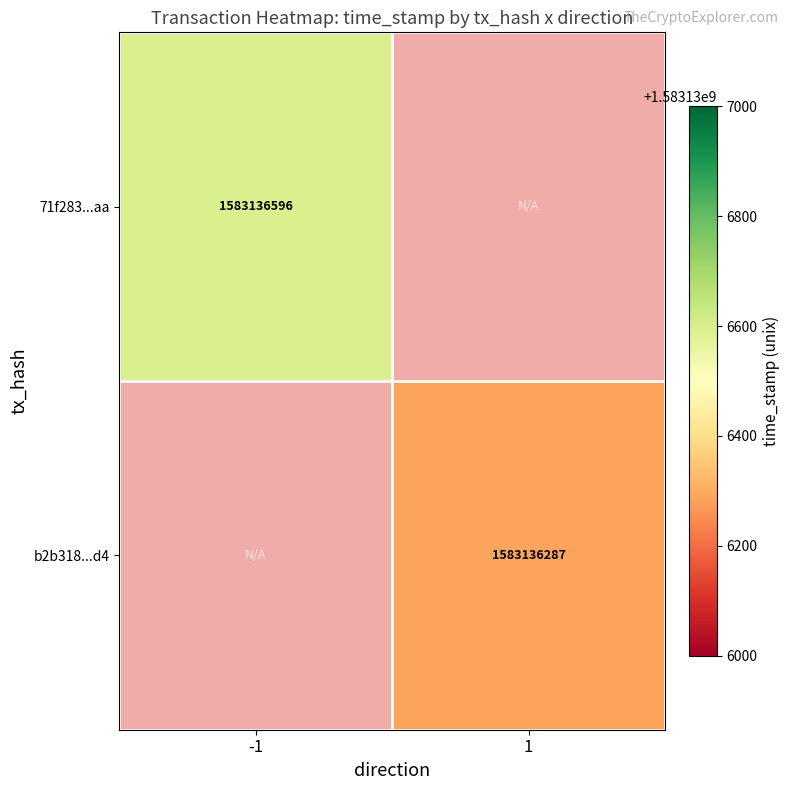

List the series in order of their peak value, highest first.

71f283accf942ac7d54d29f0040bd2584d921aa, b2b318510bf6b335c2b967cfc2ed2a7ec0abbd4